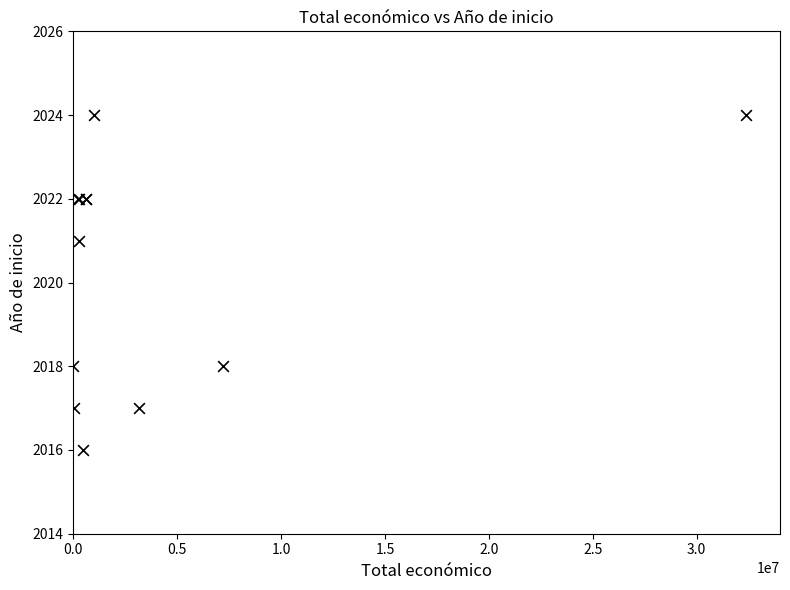

What Y value in the scatter plot is closest to 2020?

2021